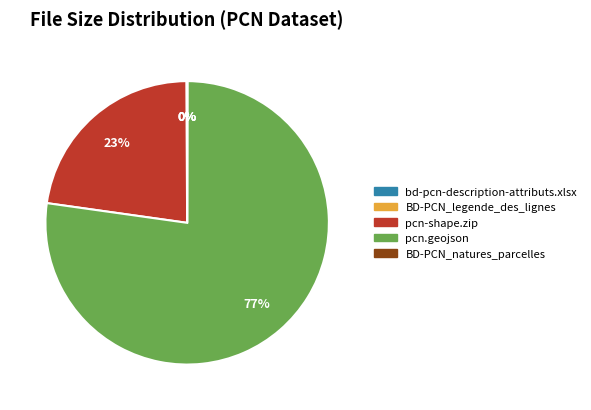

To the nearest percent, what is the difference between the largest and smallest slice percentages?

77%